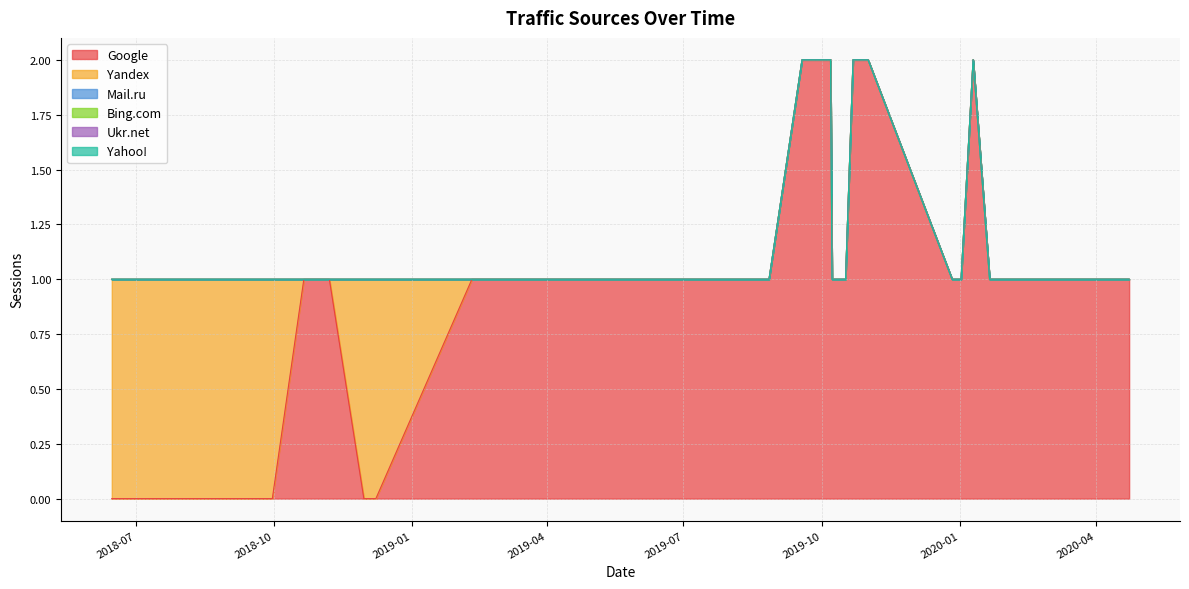

At which category does the chart reach its minimum across all series?

2018-12-08